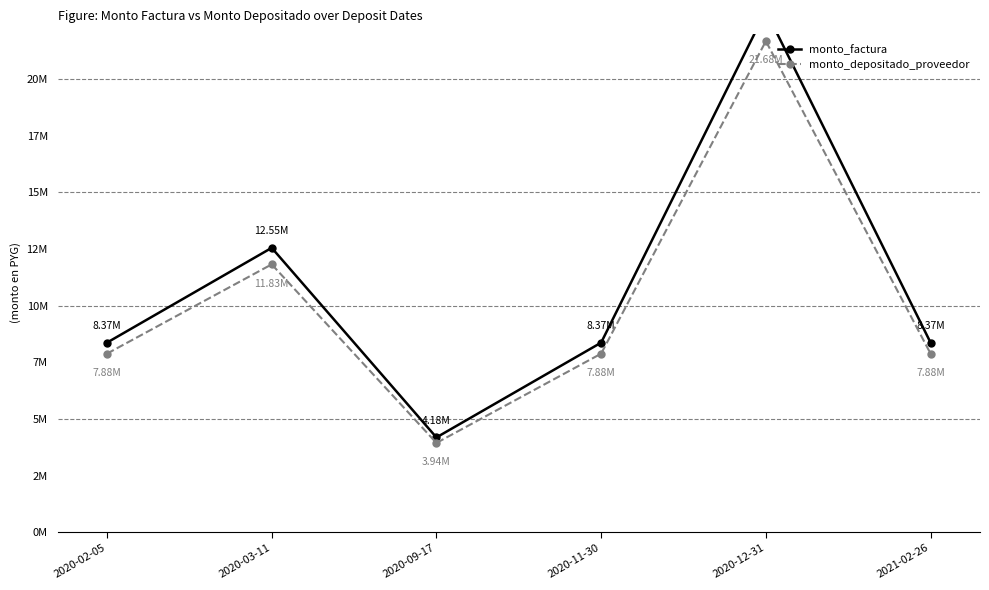

Which series changed the most between 2020-09-17 and 2020-11-30?

monto_factura